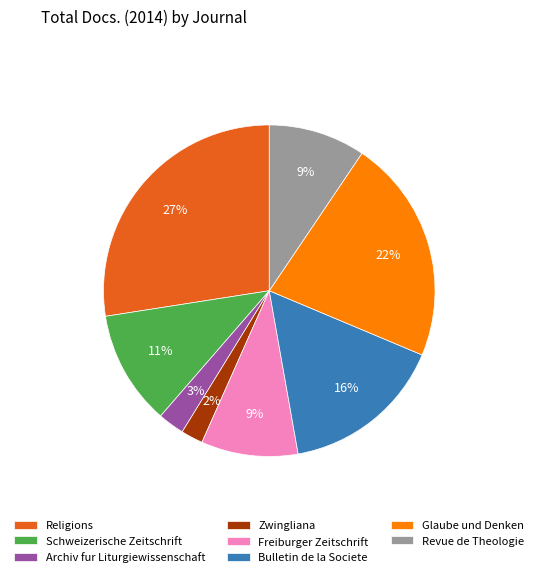

Is there any slice that represents more than half of the pie?

No